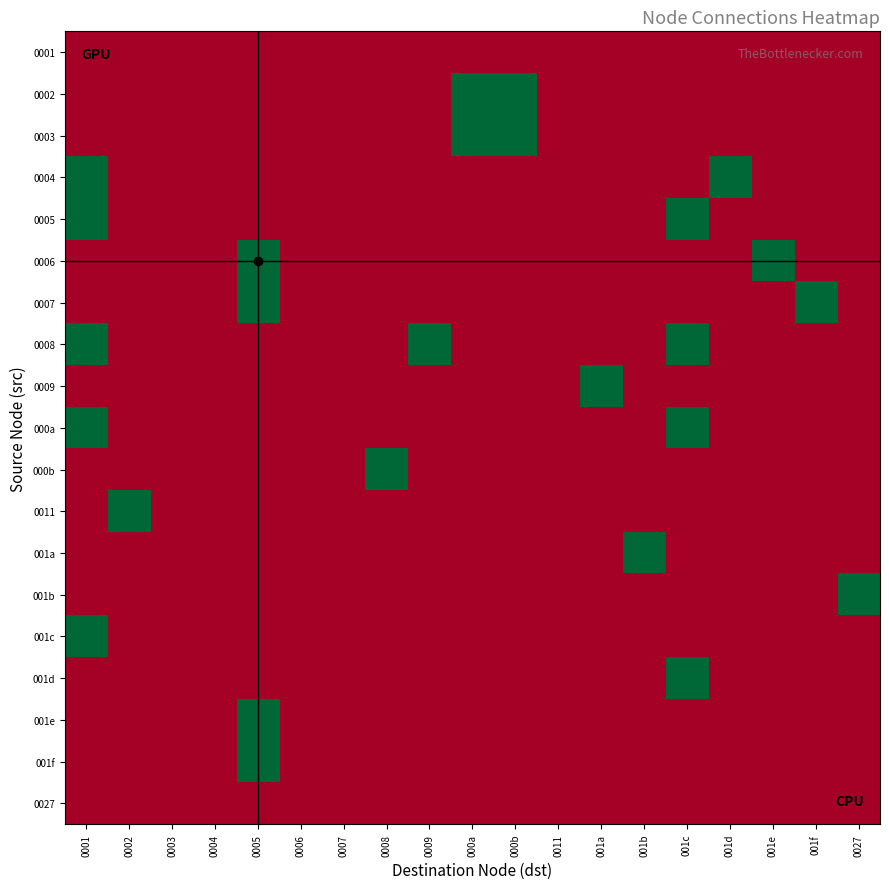

Between 0011 and 0003, which is larger?

0011